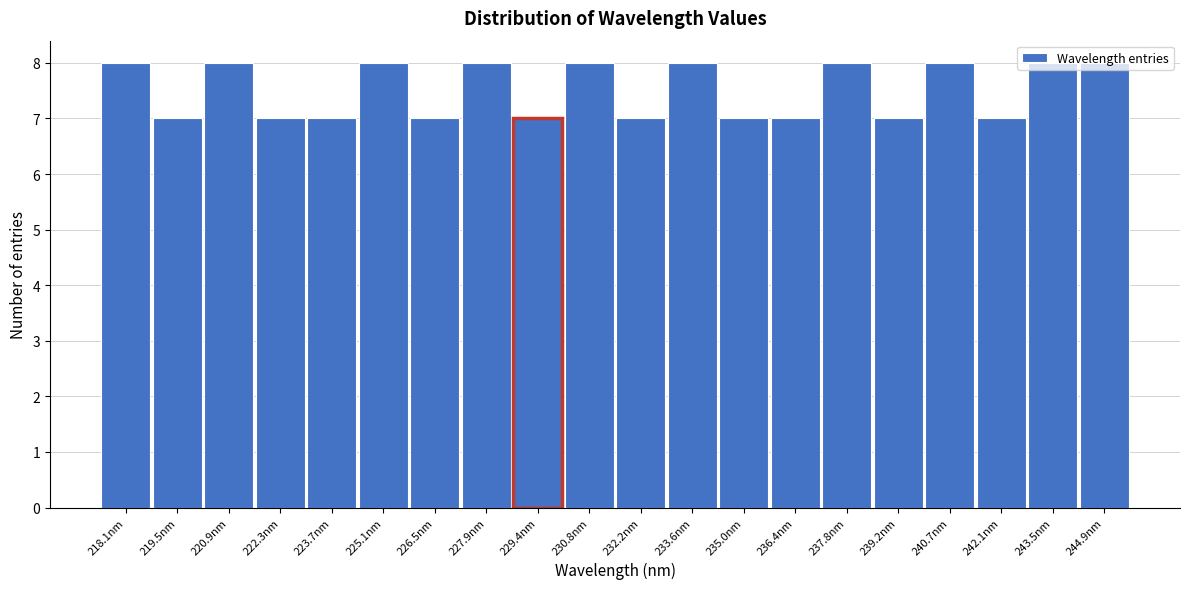

What position from the right is 240.7nm?

4